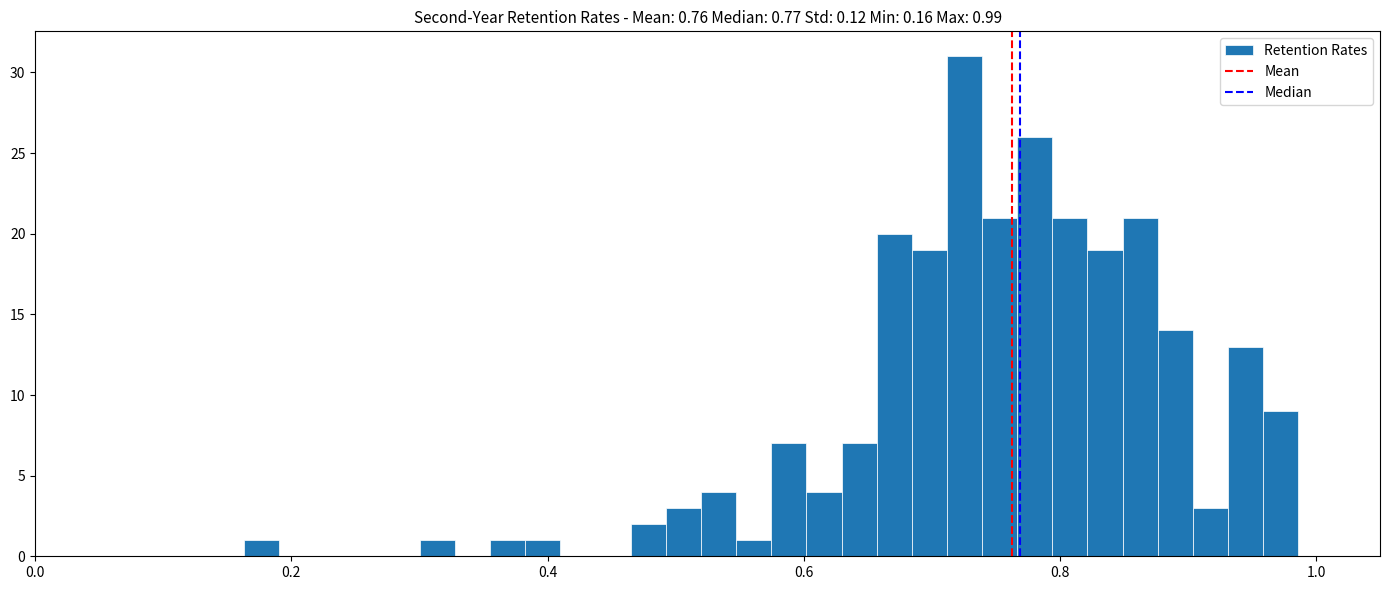

Read against the x-axis, roughly where is the centre of the tallest bar?

0.72